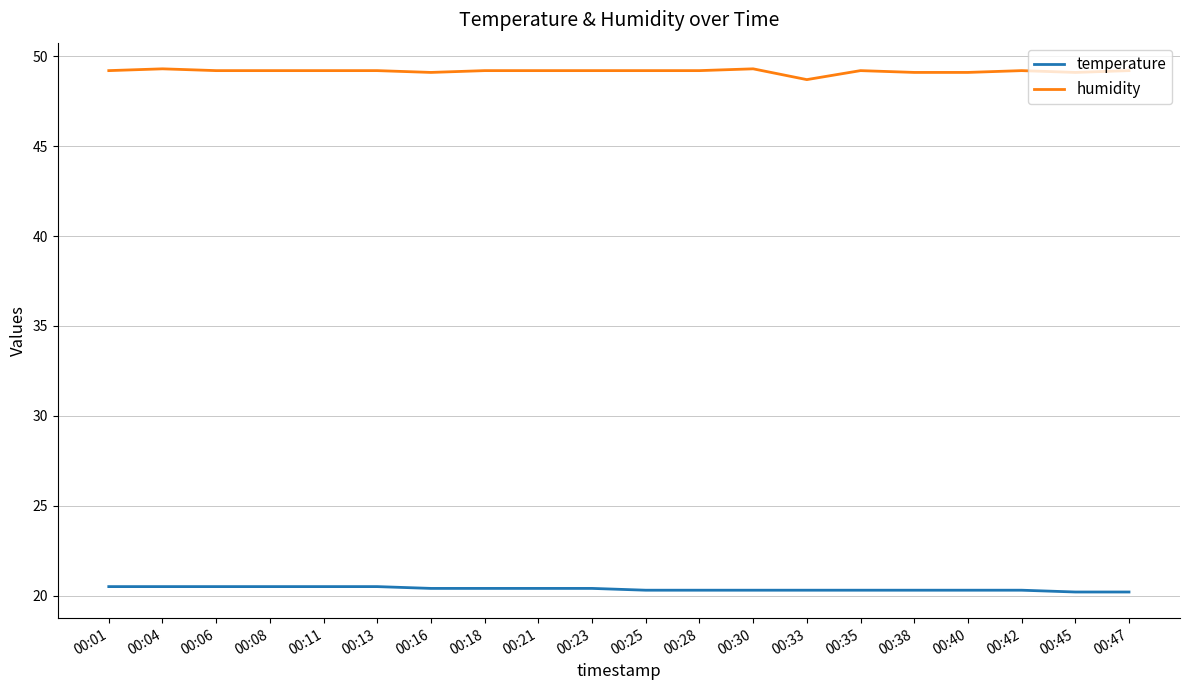

What is the minimum value shown in the chart?

20.2